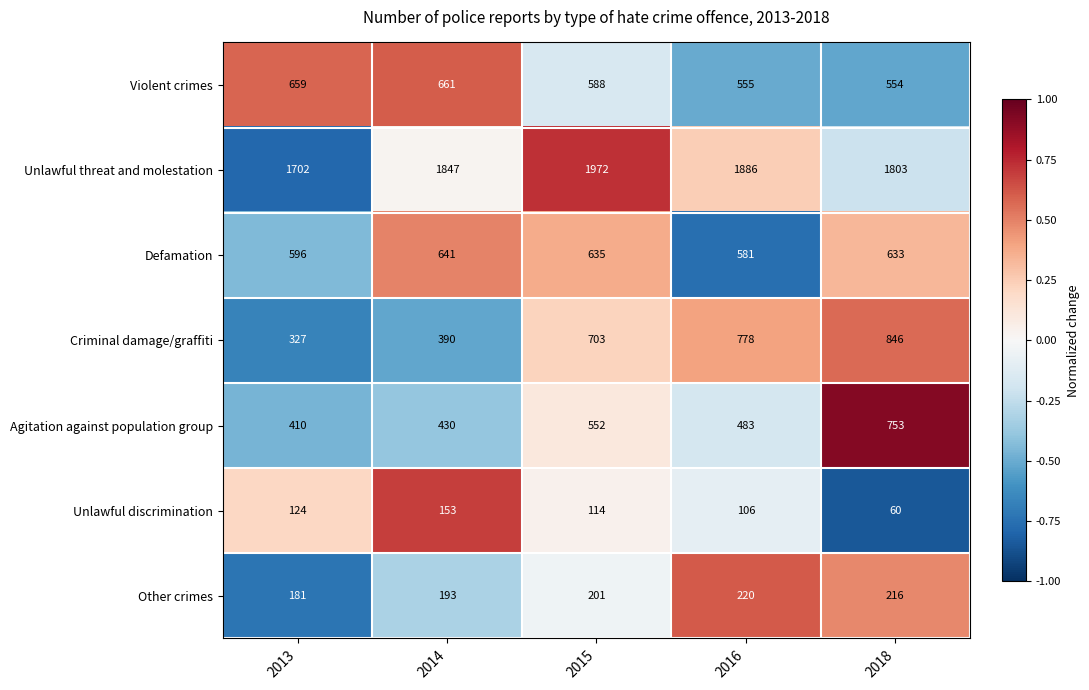

Count the number of data series in this chart.

7